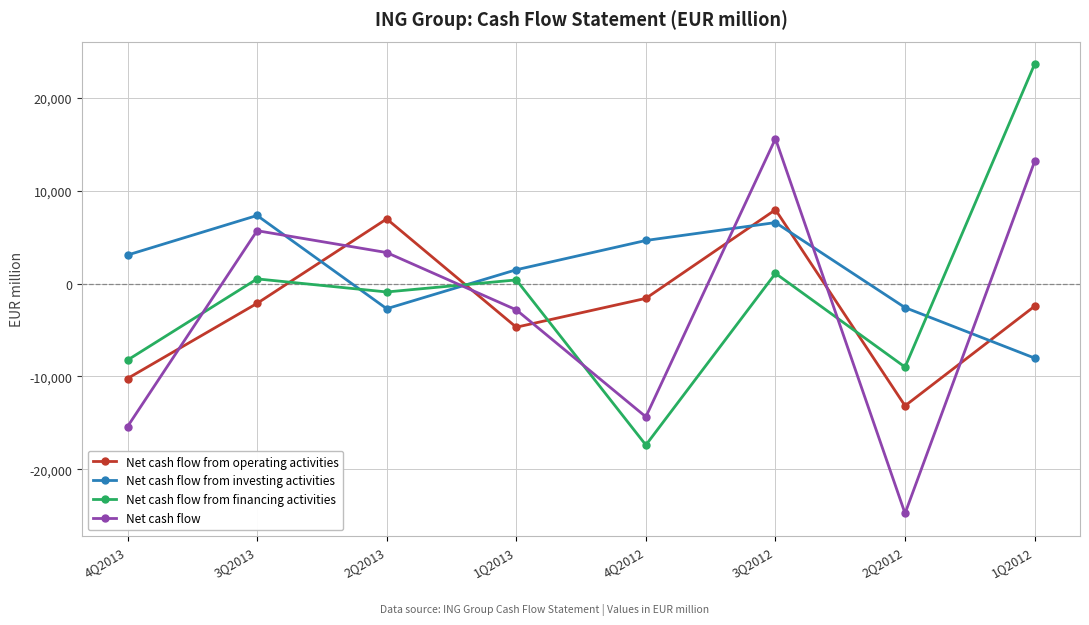

What is the average value of the Net cash flow from financing activities series?

-1242